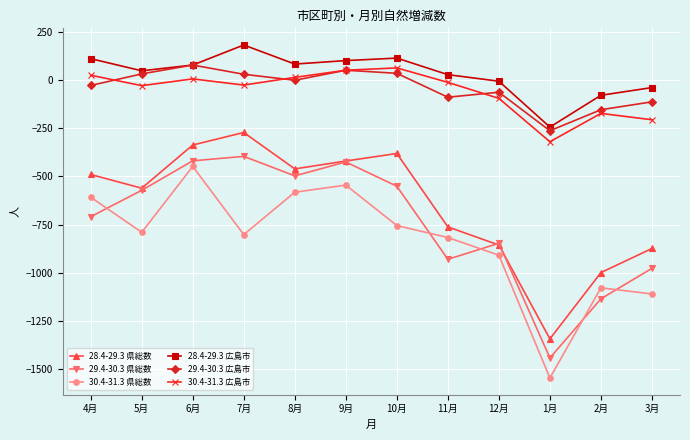

At how many categories does at least one series exceed 132?

1